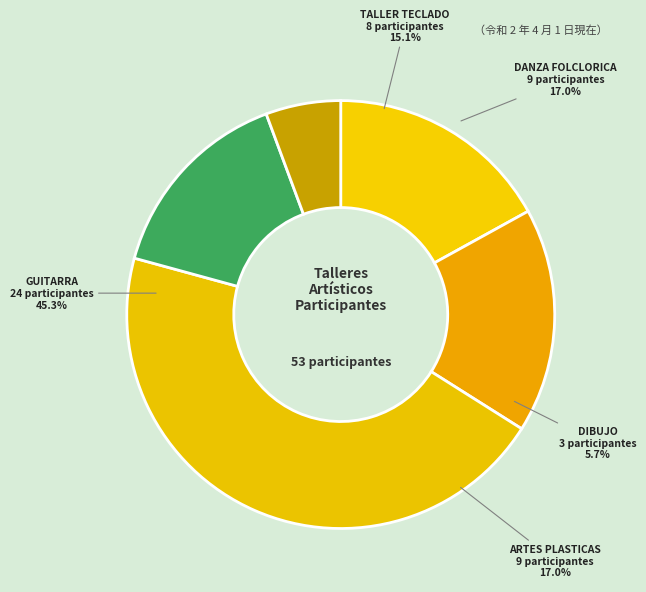

To the nearest percent, what portion does DIBUJO represent?

6%